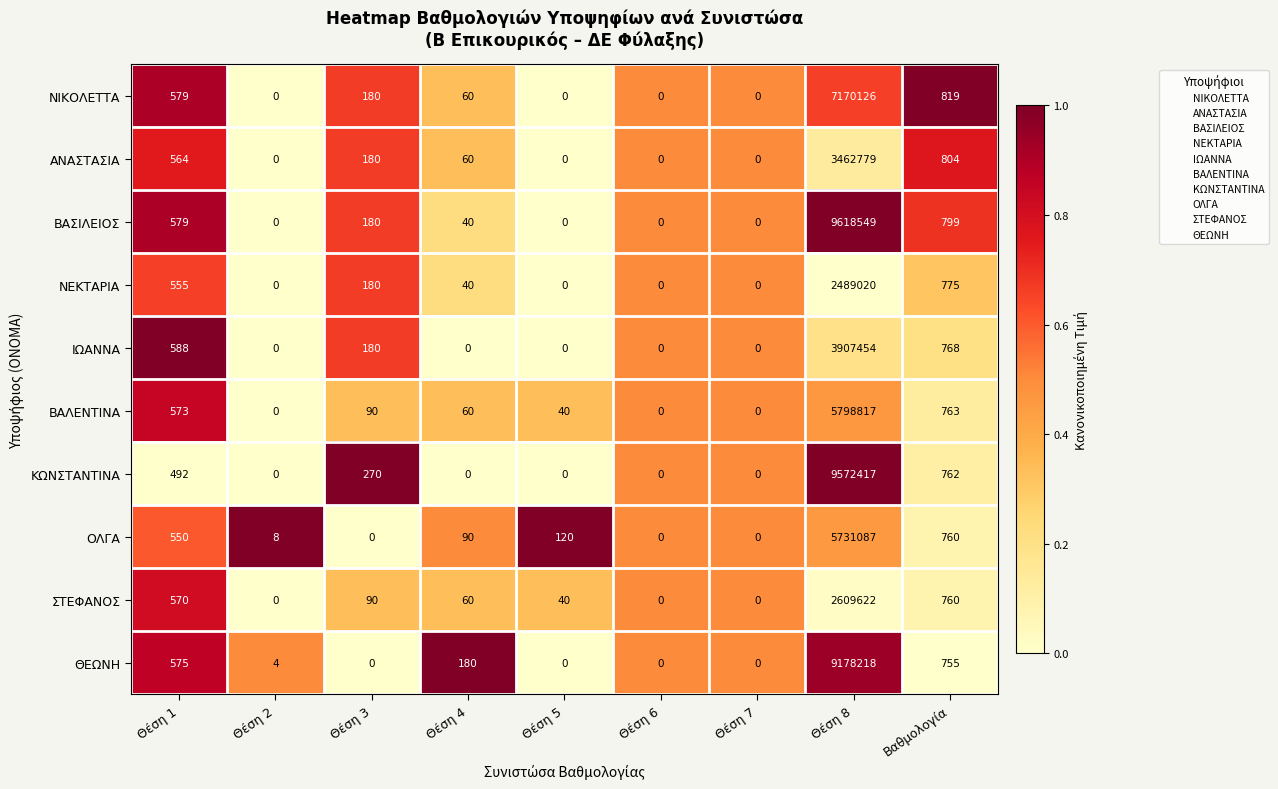

List the series in order of their peak value, lowest first.

ΝΕΚΤΑΡΙΑ, ΣΤΕΦΑΝΟΣ, ΑΝΑΣΤΑΣΙΑ, ΙΩΑΝΝΑ, ΟΛΓΑ, ΒΑΛΕΝΤΙΝΑ, ΝΙΚΟΛΕΤΤΑ, ΘΕΩΝΗ, ΚΩΝΣΤΑΝΤΙΝΑ, ΒΑΣΙΛΕΙΟΣ